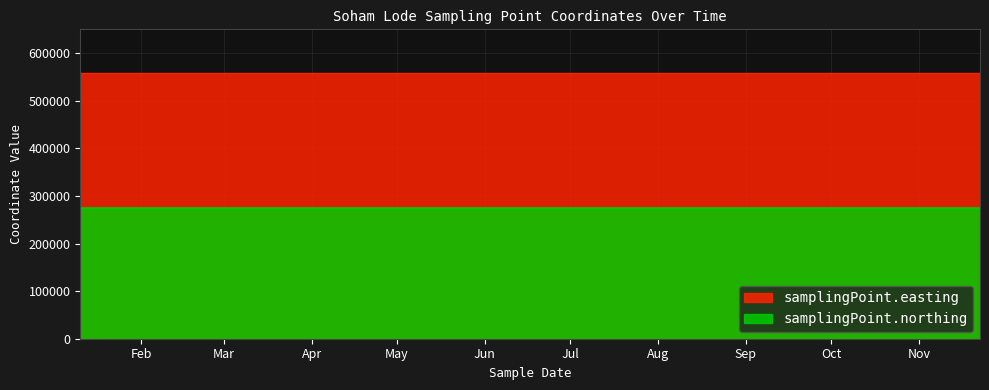

Reading left to right, what are all the values shown in this chart?

samplingPoint.easting: 2000-01-10T10:45:00=557688	2000-02-07T14:40:00=557688	2000-03-10T10:43:00=557688	2000-04-07T10:50:00=557688	2000-05-04T11:44:00=557688	2000-06-02T11:39:00=557688	2000-06-28T12:29:00=557688	2000-07-31T10:55:00=557688	2000-09-04T11:48:00=557688	2000-09-29T12:40:00=557688	2000-10-25T12:58:00=557688	2000-11-22T12:10:00=557688
samplingPoint.northing: 2000-01-10T10:45:00=274511	2000-02-07T14:40:00=274511	2000-03-10T10:43:00=274511	2000-04-07T10:50:00=274511	2000-05-04T11:44:00=274511	2000-06-02T11:39:00=274511	2000-06-28T12:29:00=274511	2000-07-31T10:55:00=274511	2000-09-04T11:48:00=274511	2000-09-29T12:40:00=274511	2000-10-25T12:58:00=274511	2000-11-22T12:10:00=274511